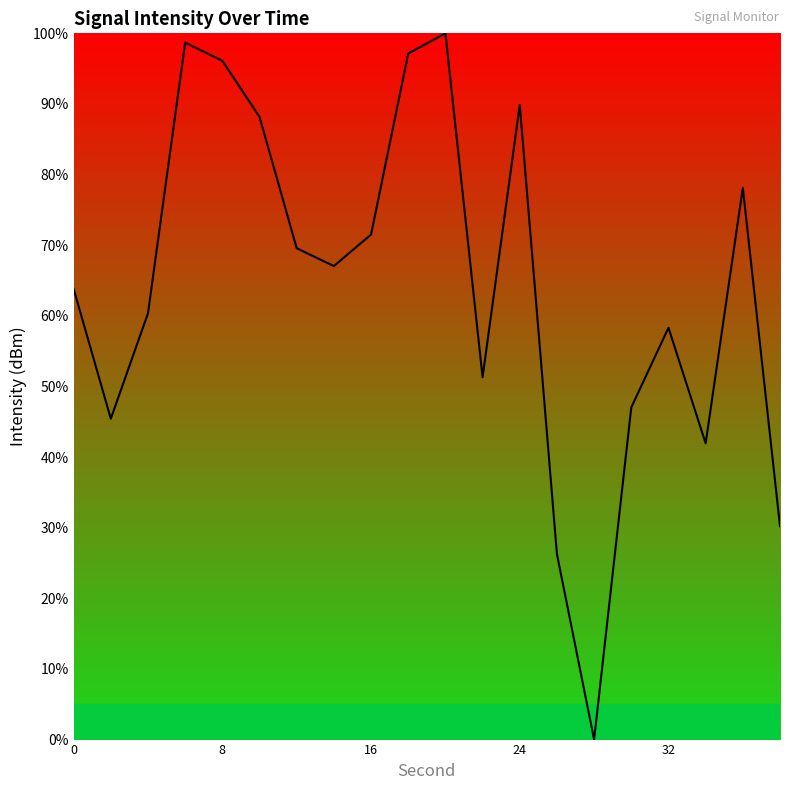

Reading left to right, transcribe all the data shown in this chart.

63.8	45.4	60.4	98.7	96.1	88.2	69.6	67.1	71.5	97.1	100.0	51.3	89.9	26.3	0.0	47.0	58.3	41.9	78.1	30.2